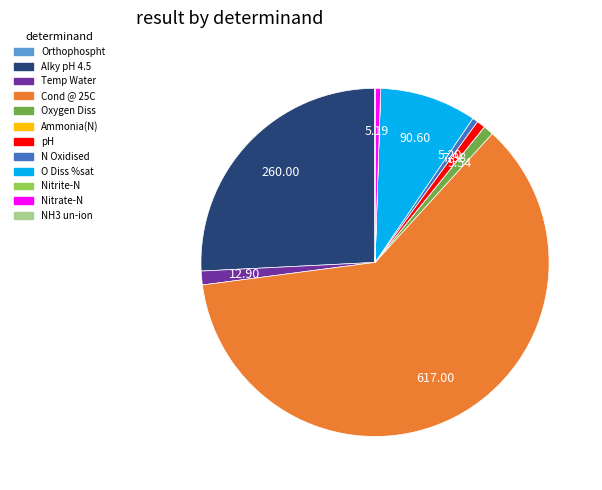

Combined, do Temp Water and Nitrate-N account for over 50%?

No